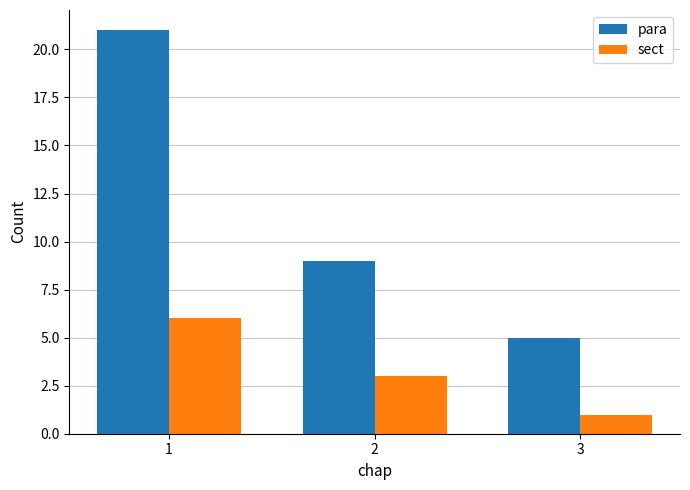

Count the number of data series in this chart.

2